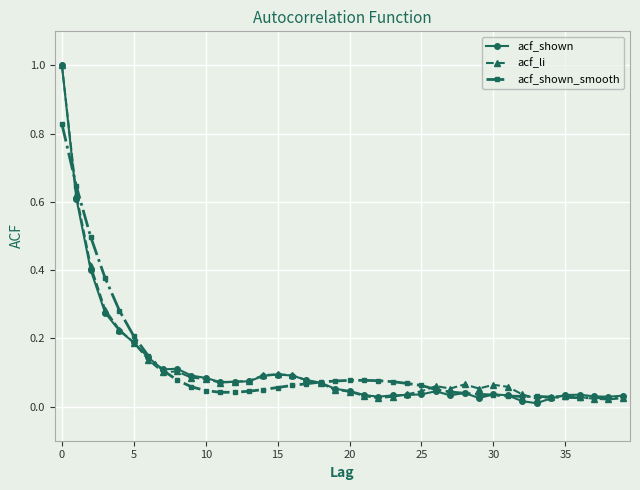

What is the maximum value for acf_shown?

1.0